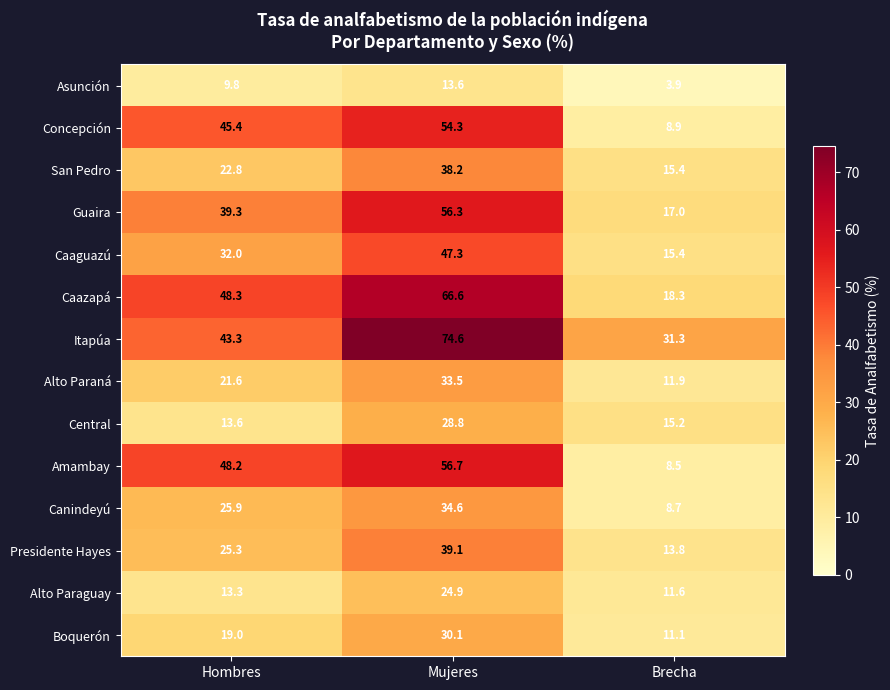

Which category has the highest value in the Boquerón series?

Mujeres